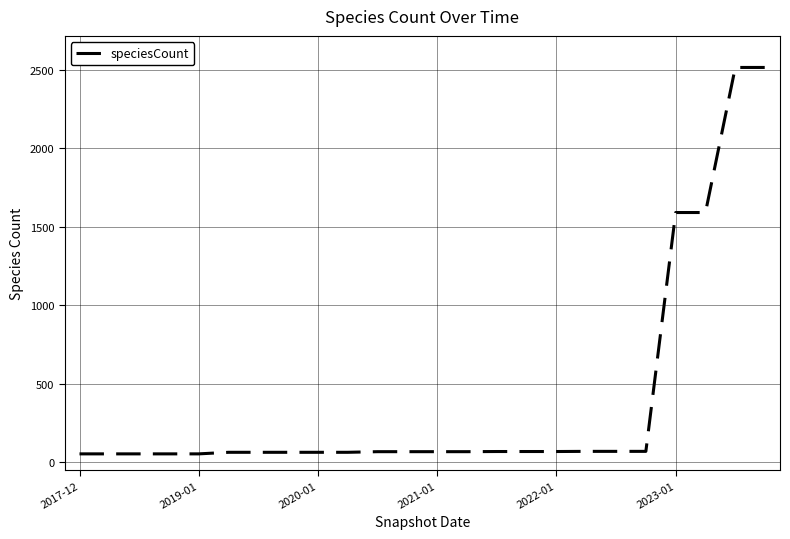

What is the greatest value displayed?

2516